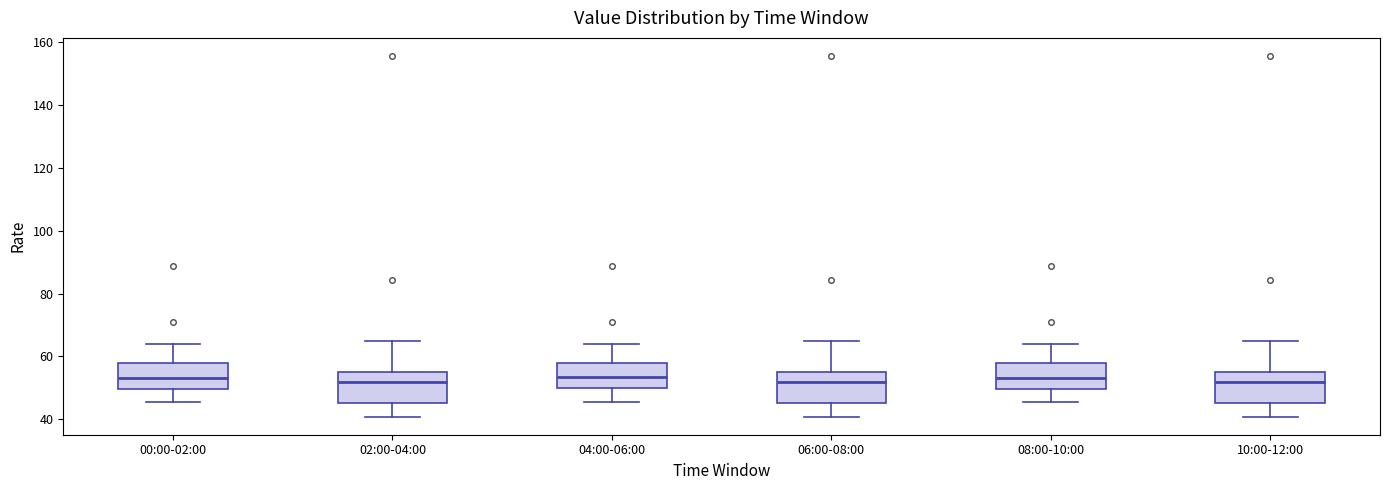

Reading left to right, transcribe this box plot: for each box, give where its median line is, the range the box spans, and where its two whiskers end, as read against the y-axis. The values are not printed on the chart, so give them approximately, as read against the axis.

00:00-02:00: median 54, box 50 to 58, whiskers 46 to 64
02:00-04:00: median 52, box 46 to 56, whiskers 40 to 64
04:00-06:00: median 54, box 50 to 58, whiskers 46 to 64
06:00-08:00: median 52, box 46 to 56, whiskers 40 to 64
08:00-10:00: median 54, box 50 to 58, whiskers 46 to 64
10:00-12:00: median 52, box 46 to 56, whiskers 40 to 64